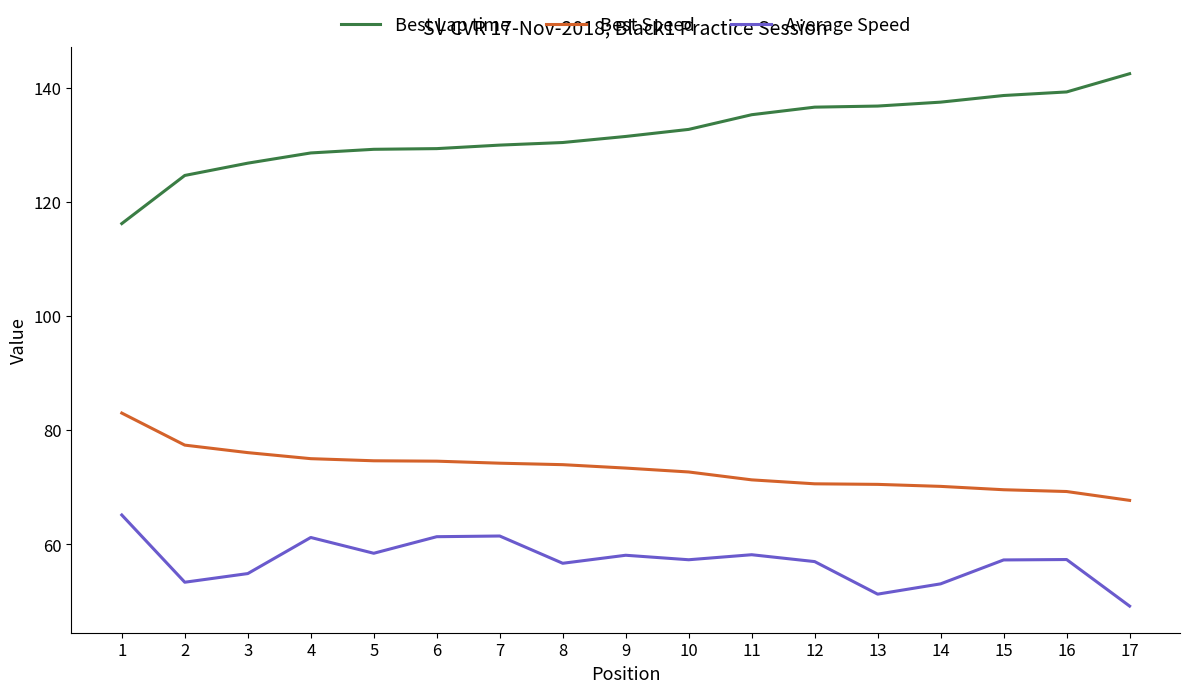

At which category does the chart reach its minimum across all series?

17